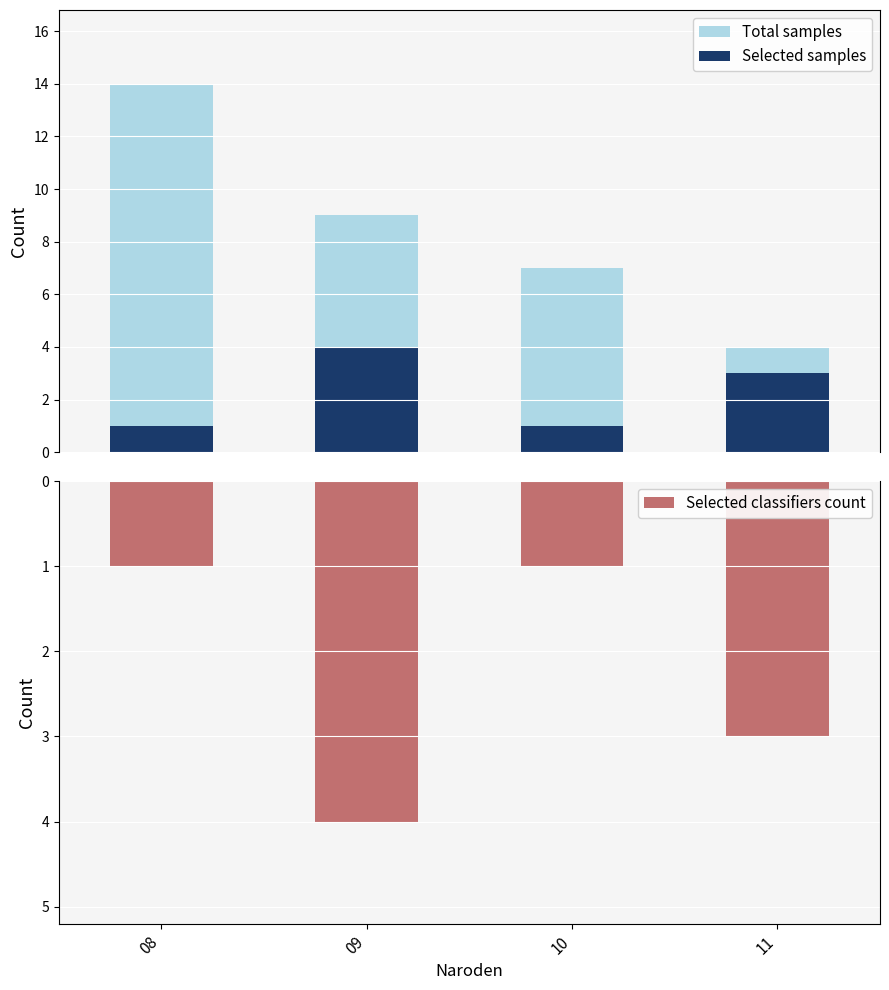

Reading left to right, extract all data points from this chart.

Total samples: 08=14	09=9	10=7	11=4
Selected samples: 08=1	09=4	10=1	11=3
Selected classifiers count: 08=-1	09=-4	10=-1	11=-3